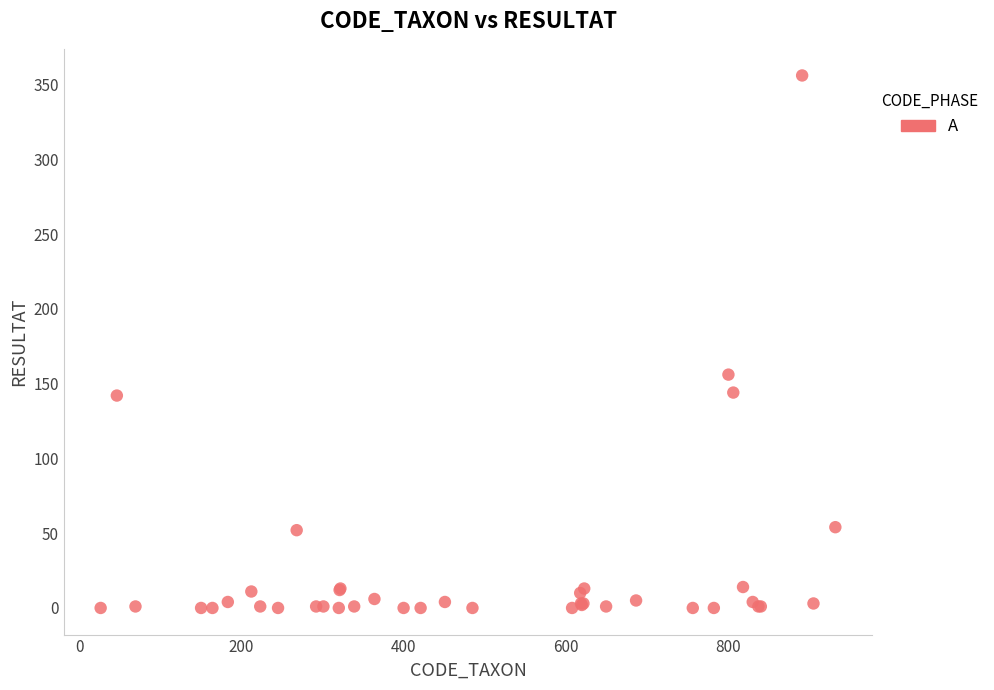

What Y value in the scatter plot is closest to 178?

156